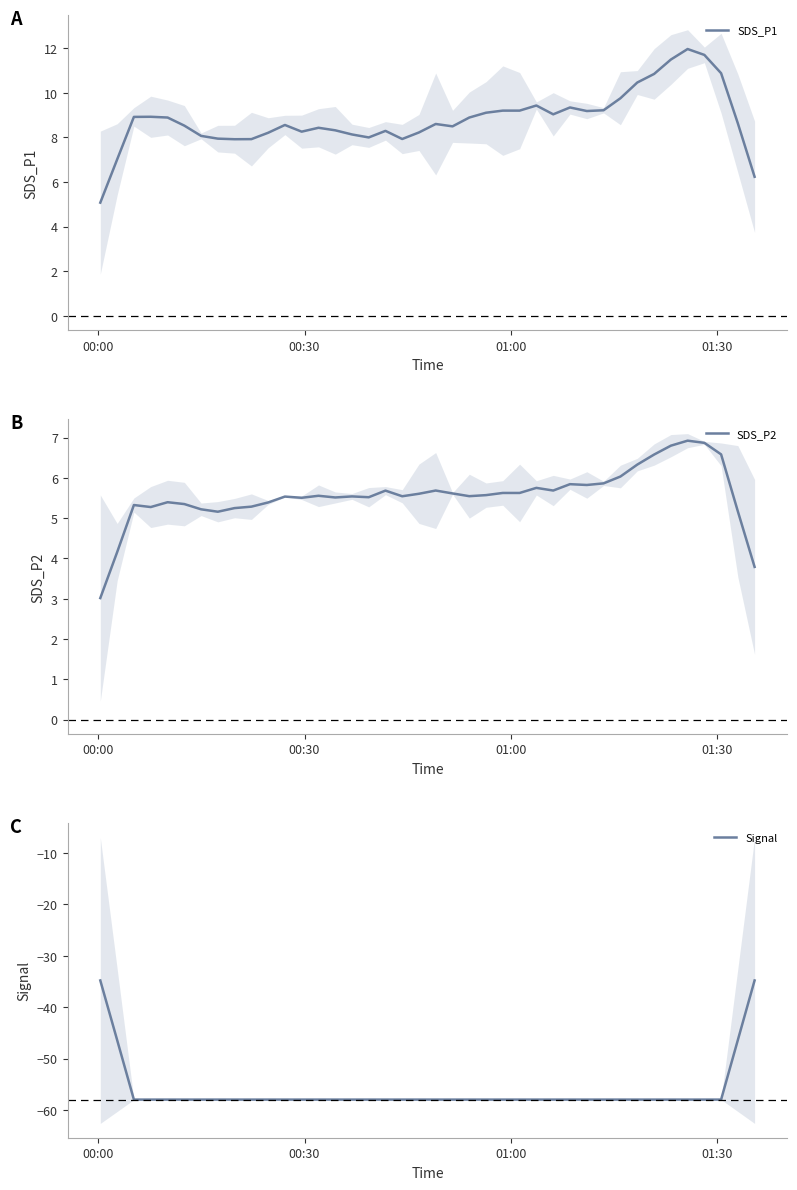

Is the value of SDS_P1 at 10 greater than the value of SDS_P2 at 23?

Yes